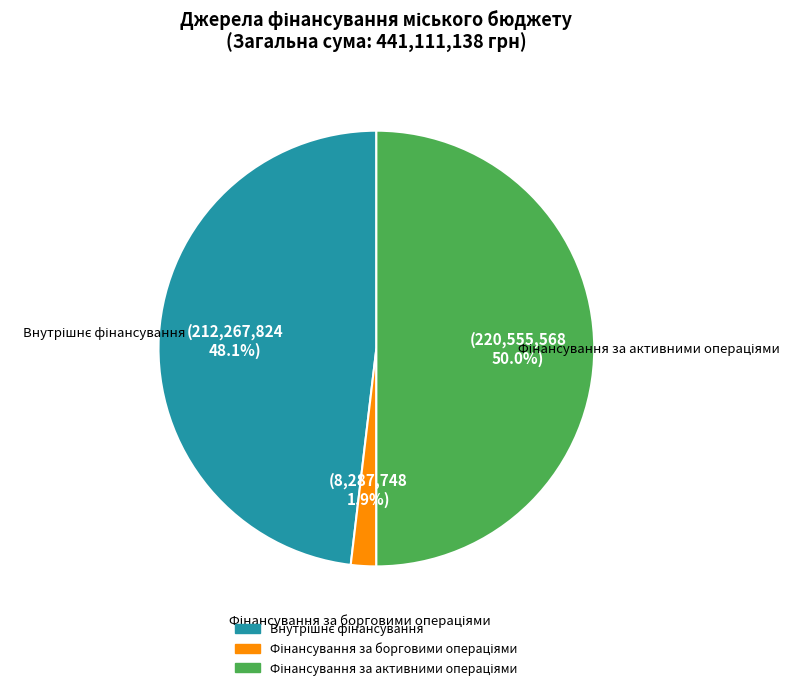

How many segments does this pie chart have?

3